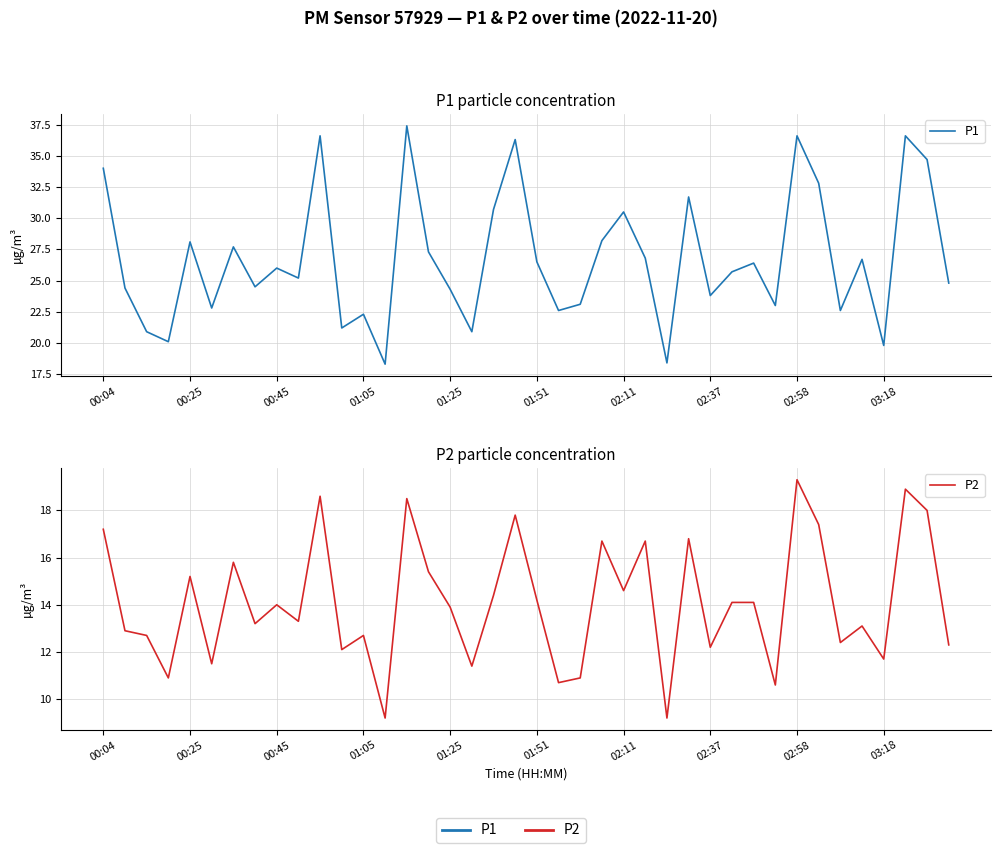

Read the P2 value at 34.

12.4